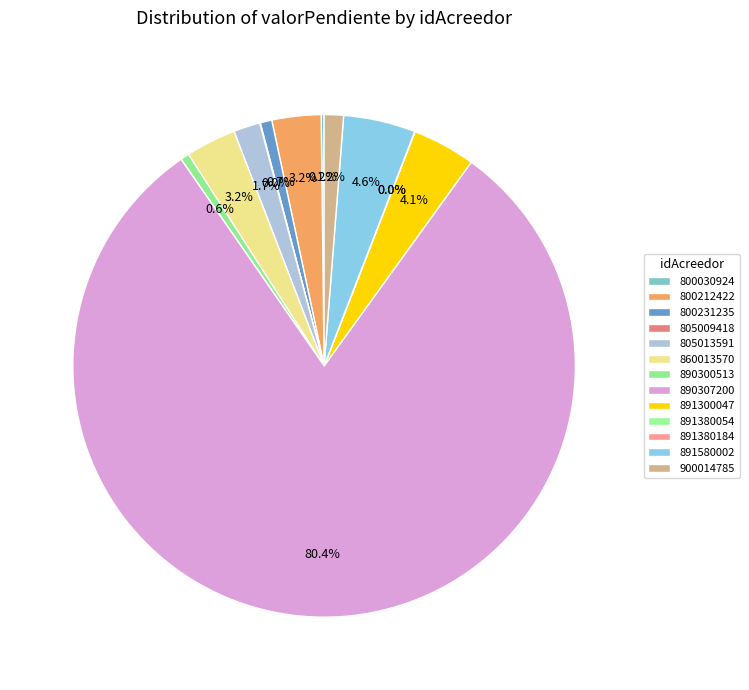

To the nearest percent, what is the difference between the largest and smallest slice percentages?

80%